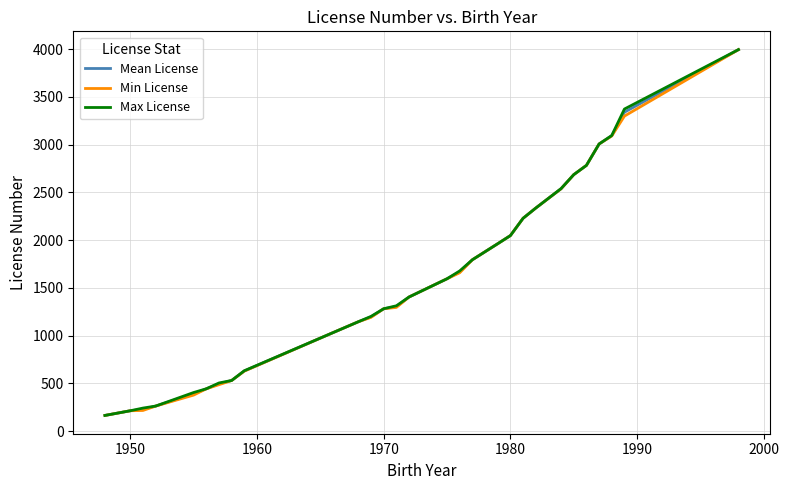

What is the average value of the Max License series?

1582.0